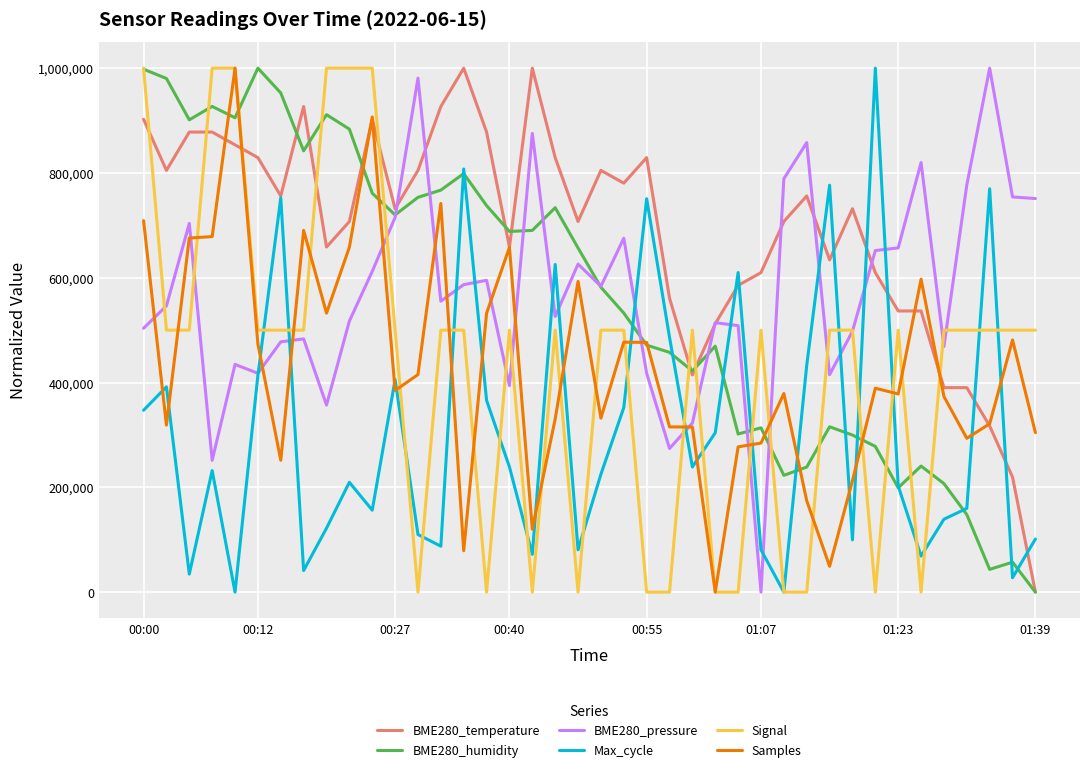

True or false: BME280_humidity and BME280_pressure intersect in this chart.

True